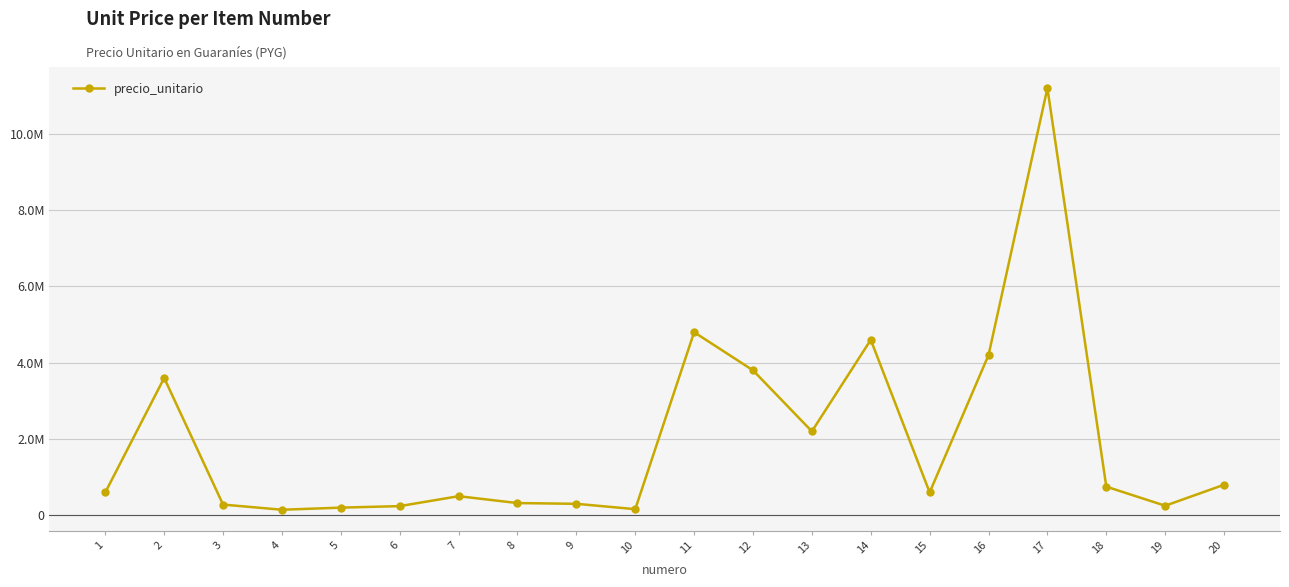

At which category does the data reach its first local valley?

4